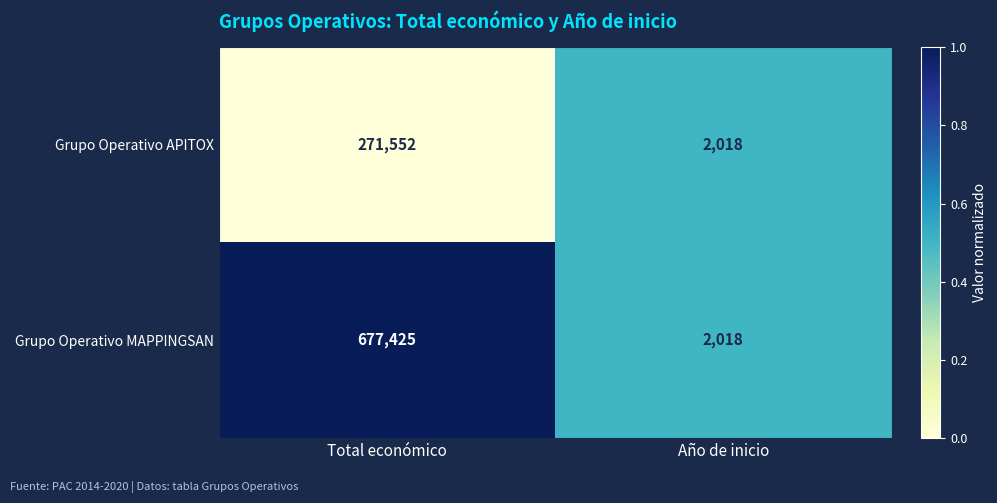

Is it true that Grupo Operativo APITOX equals 2018 at Año de inicio?

True